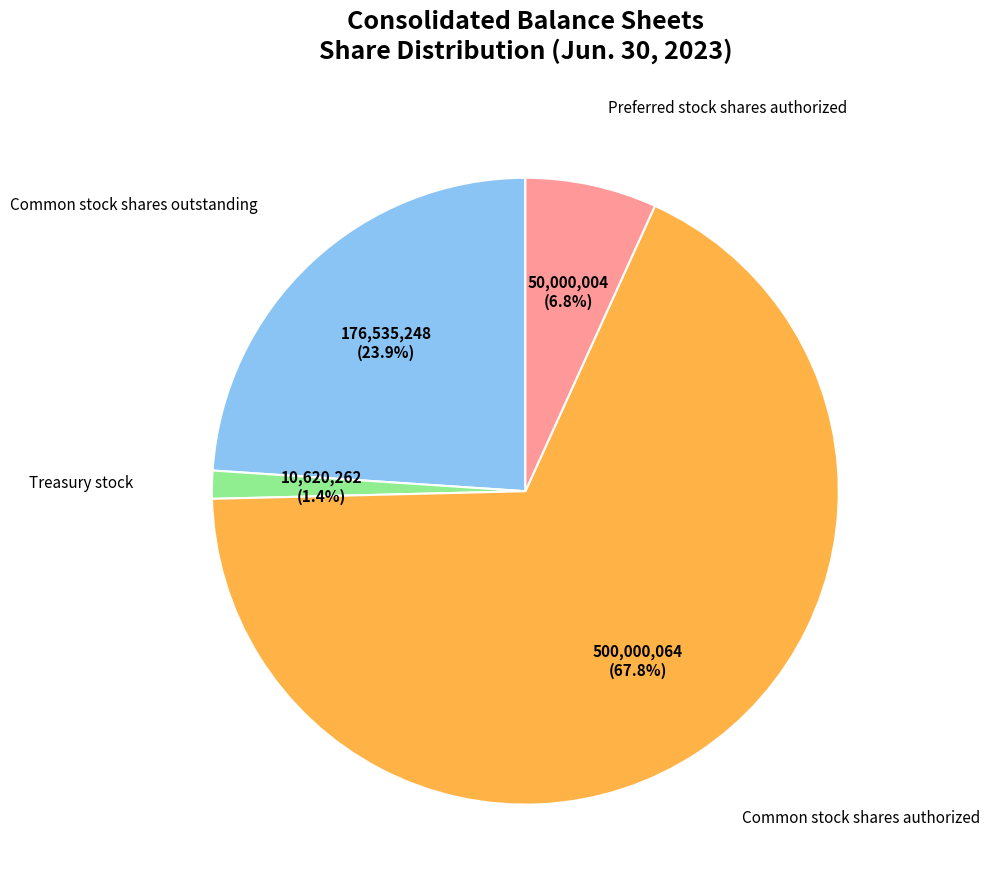

Is there any slice that represents more than half of the pie?

Yes